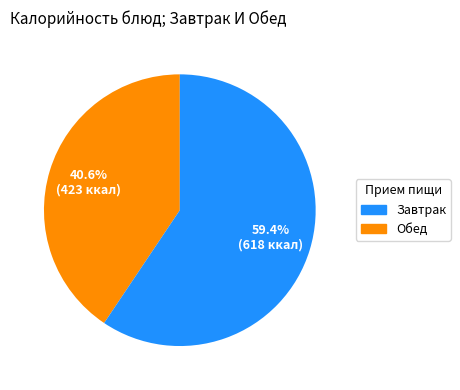

To the nearest percent, what is the average slice percentage?

50%